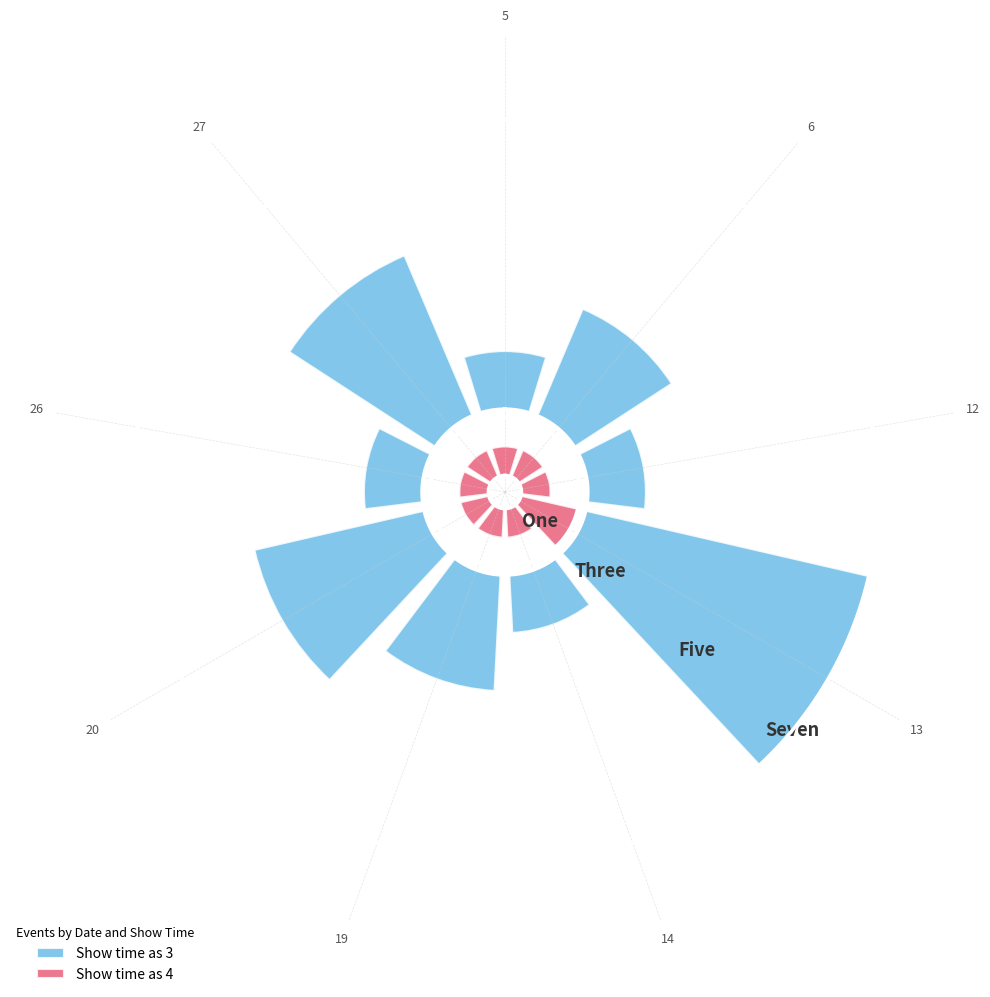

Read the Show time as 3 value at 26.

0.7